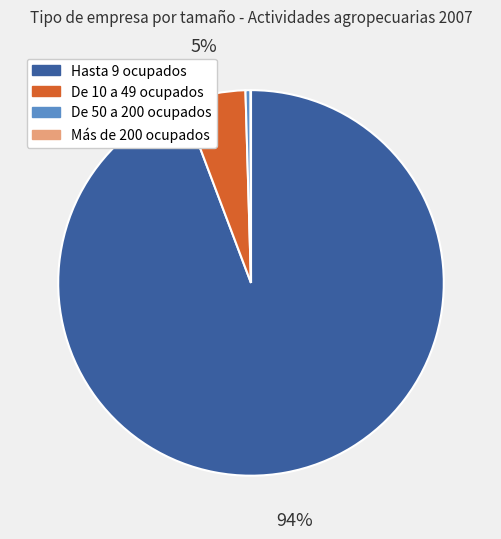

Which slice is the largest?

Hasta 9 ocupados